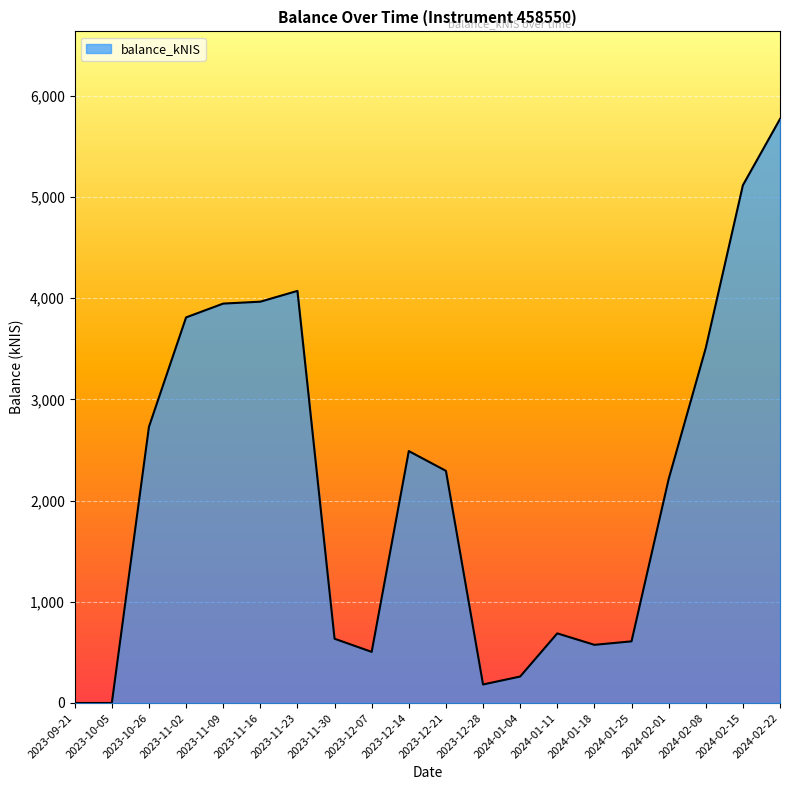

True or false: the data shows -3902.4 at 2023-10-05.

False